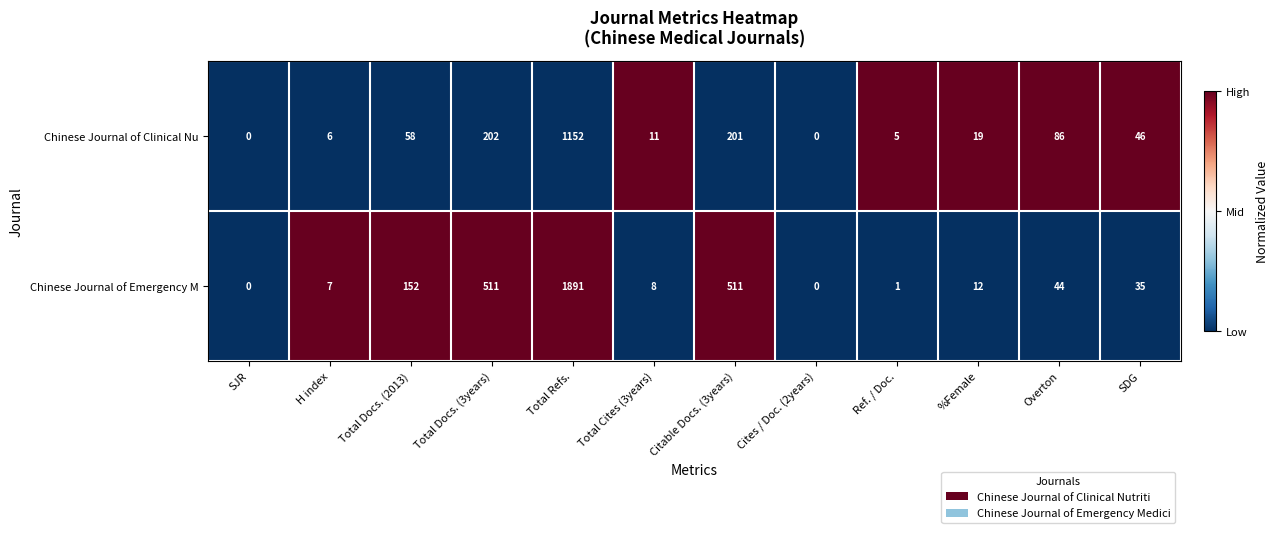

Reading left to right, transcribe all the data shown in this chart.

Chinese Journal of Clinical Nu: 0	6	58	202	1152	11	201	0	5	19	86	46
Chinese Journal of Emergency M: 0	7	152	511	1891	8	511	0	1	12	44	35